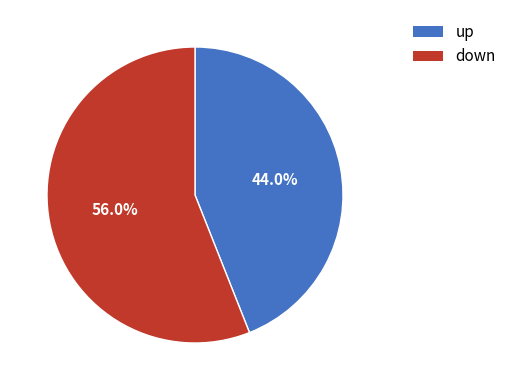

Count the number of slices in the pie.

2